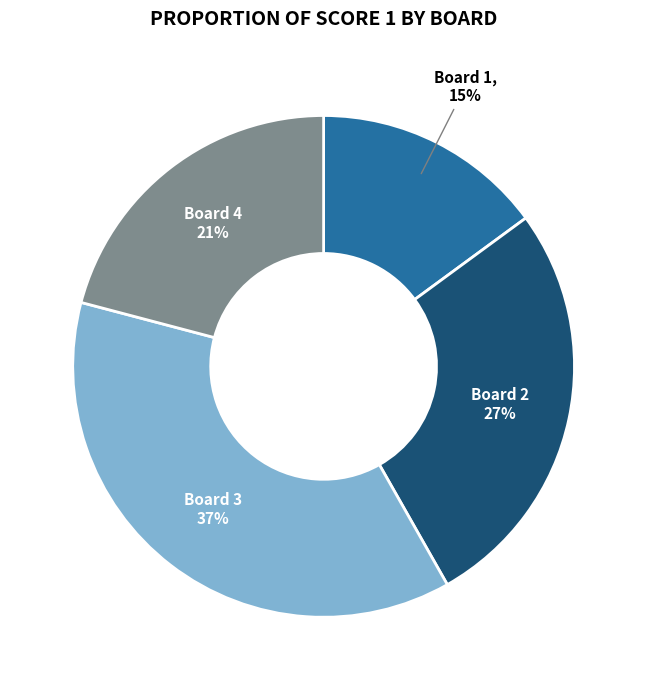

Is there a majority slice in this chart?

No